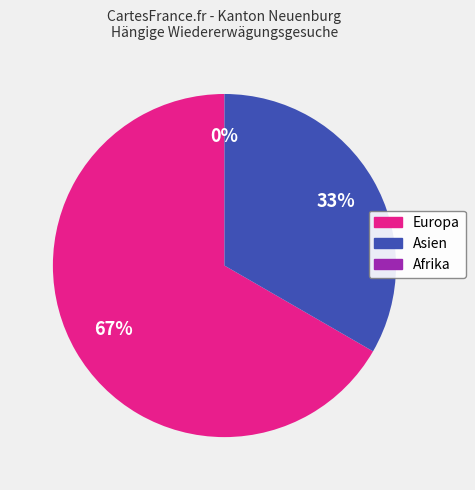

Does any single category account for the majority?

Yes